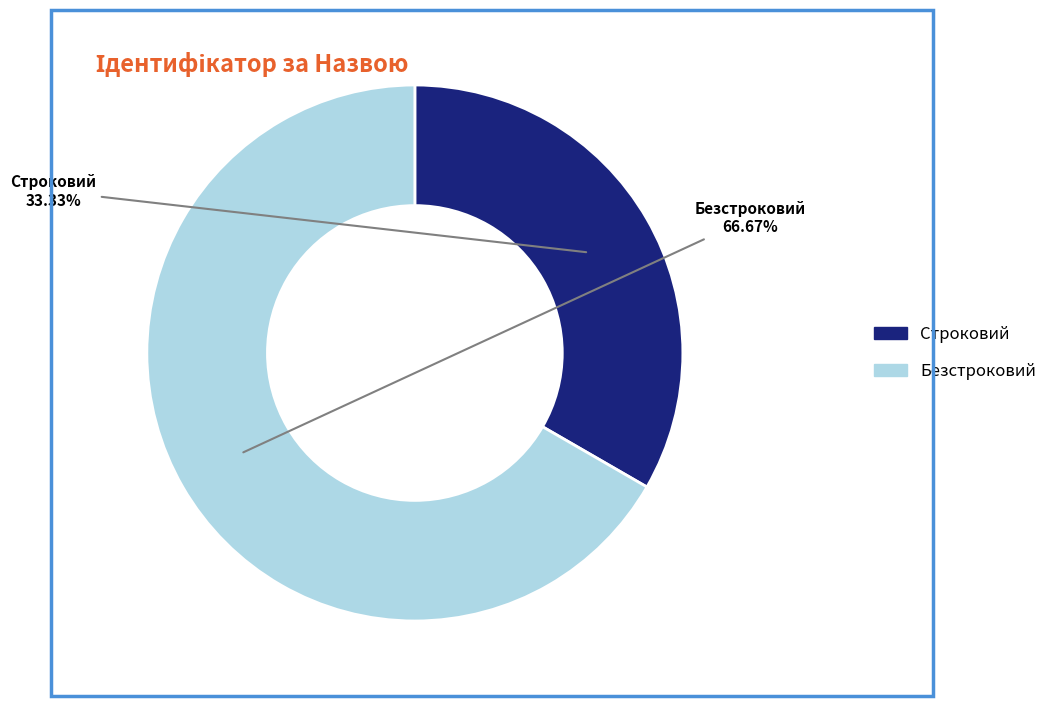

The Безстроковий slice represents 67% of the pie. True or false?

True